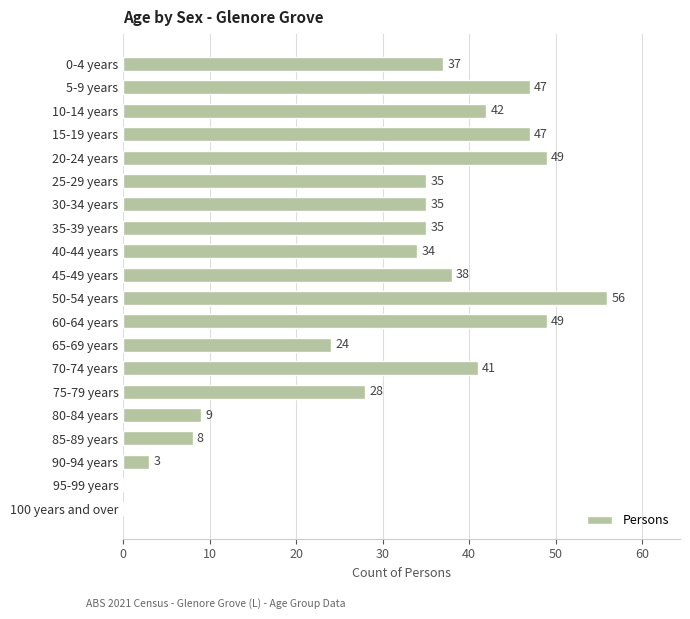

The chart shows a value of 64 at 5-9 years. True or false?

False